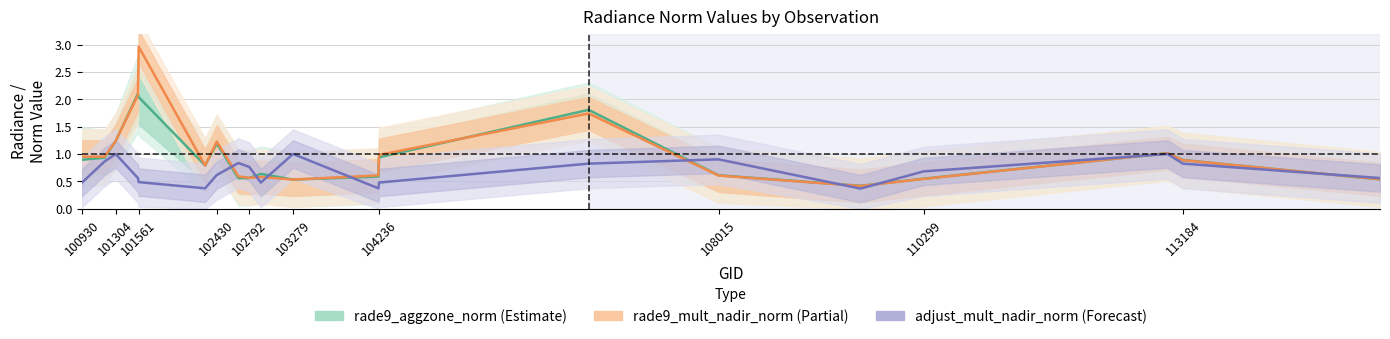

What is the value of the rade9_mult_nadir_norm (Partial) point at the 16th from the left?

0.4